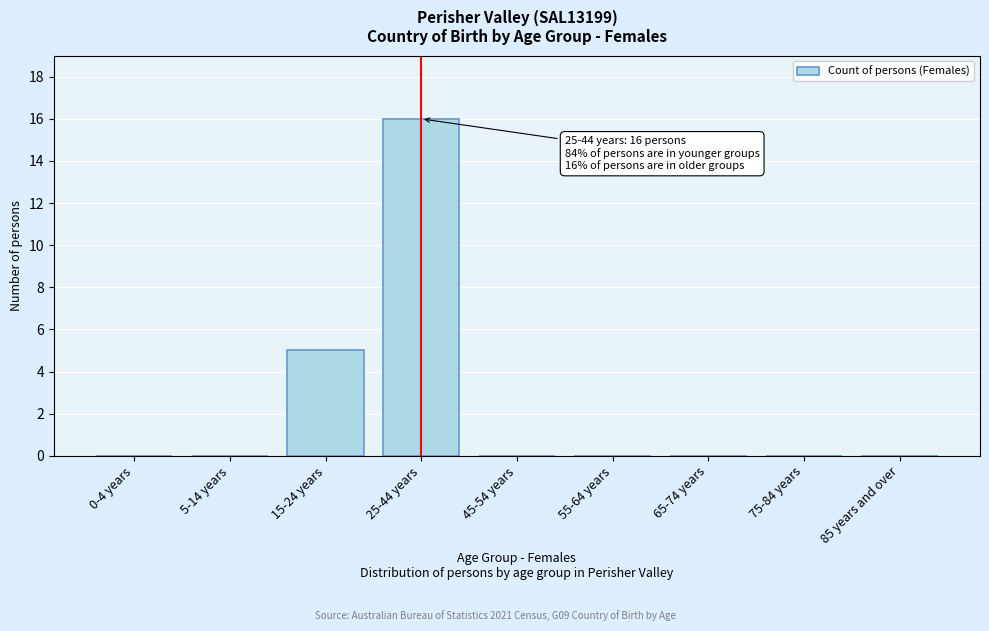

Reading left to right, transcribe all the data shown in this chart.

0-4 years=0	5-14 years=0	15-24 years=5	25-44 years=16	45-54 years=0	55-64 years=0	65-74 years=0	75-84 years=0	85 years and over=0